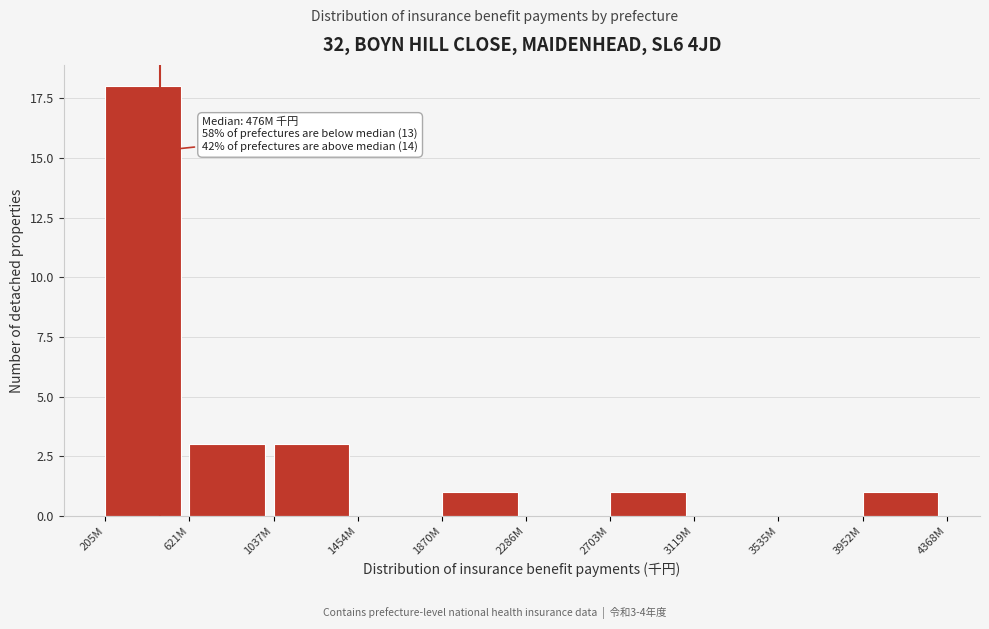

Reading right to left, what are all the values shown in this chart?

3952M=1	3535M=0	3119M=0	2703M=1	2286M=0	1870M=1	1454M=0	1037M=3	621M=3	205M=18